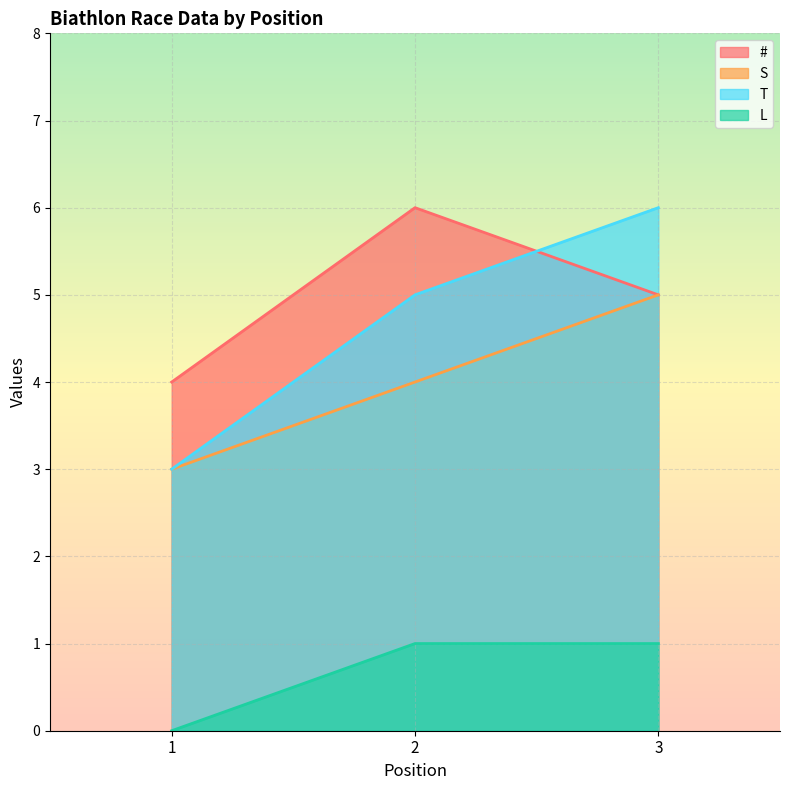

How many lines are shown in the chart?

4